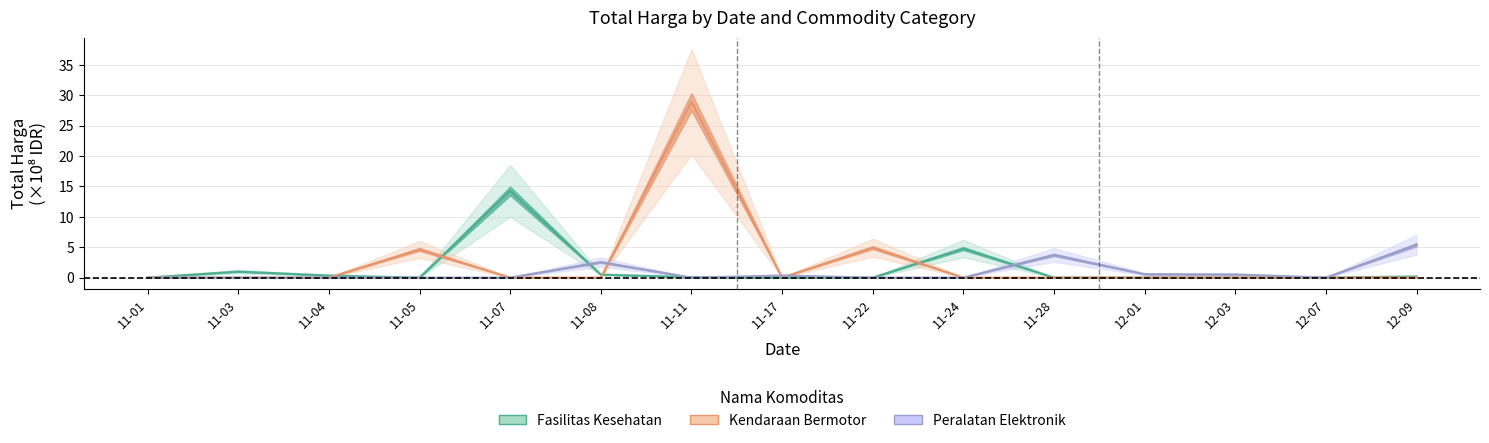

How many interior local peaks does the Peralatan Elektronik series have?

3